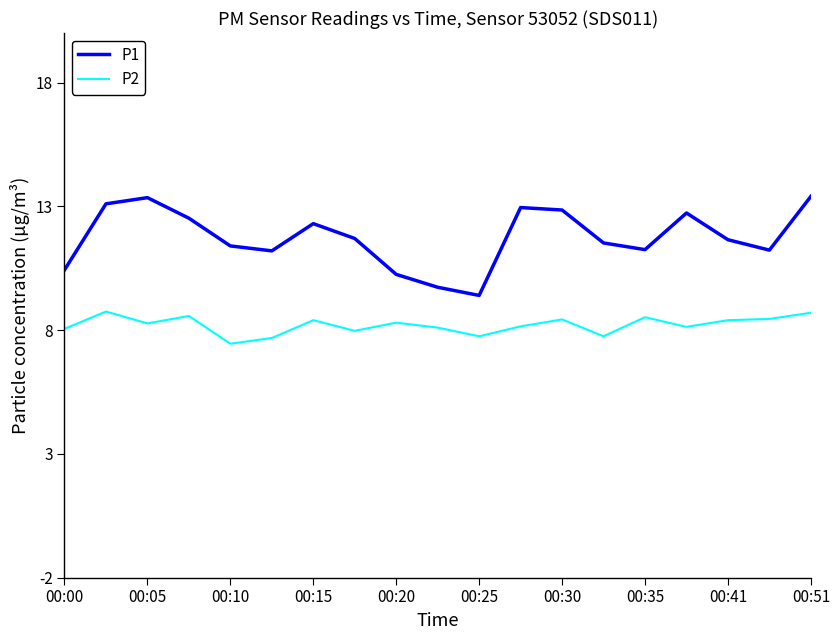

Rank the series by their average value, from highest to lowest.

P1, P2